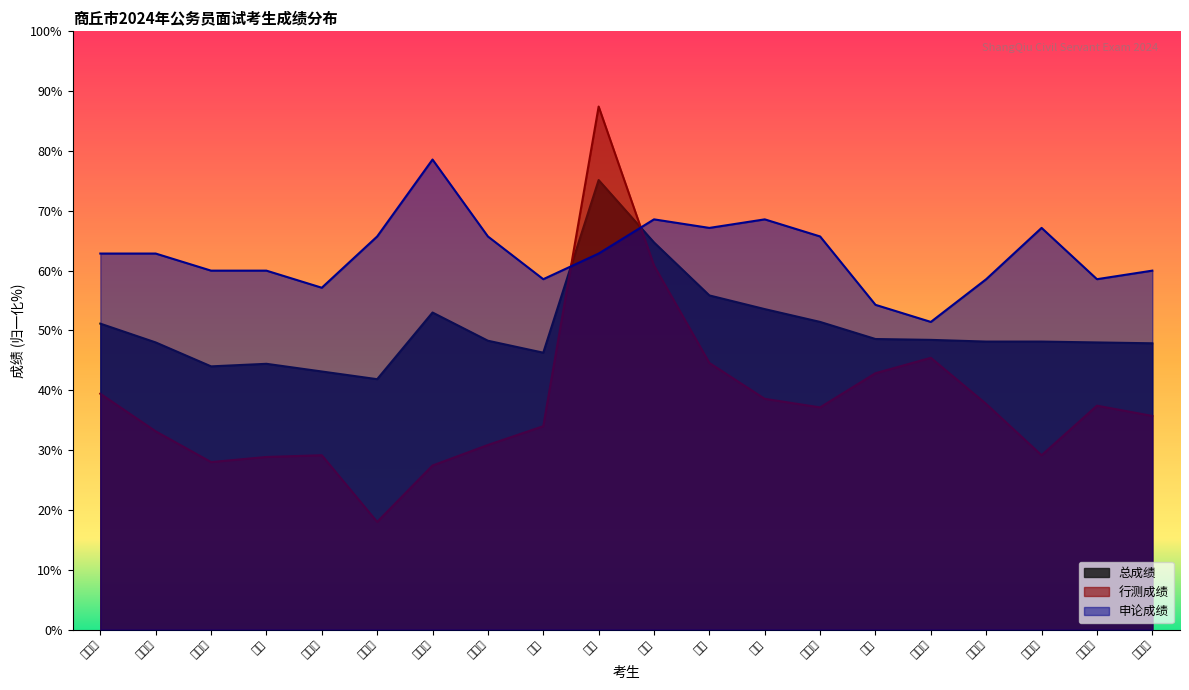

Which series has the largest total across all categories?

申论成绩